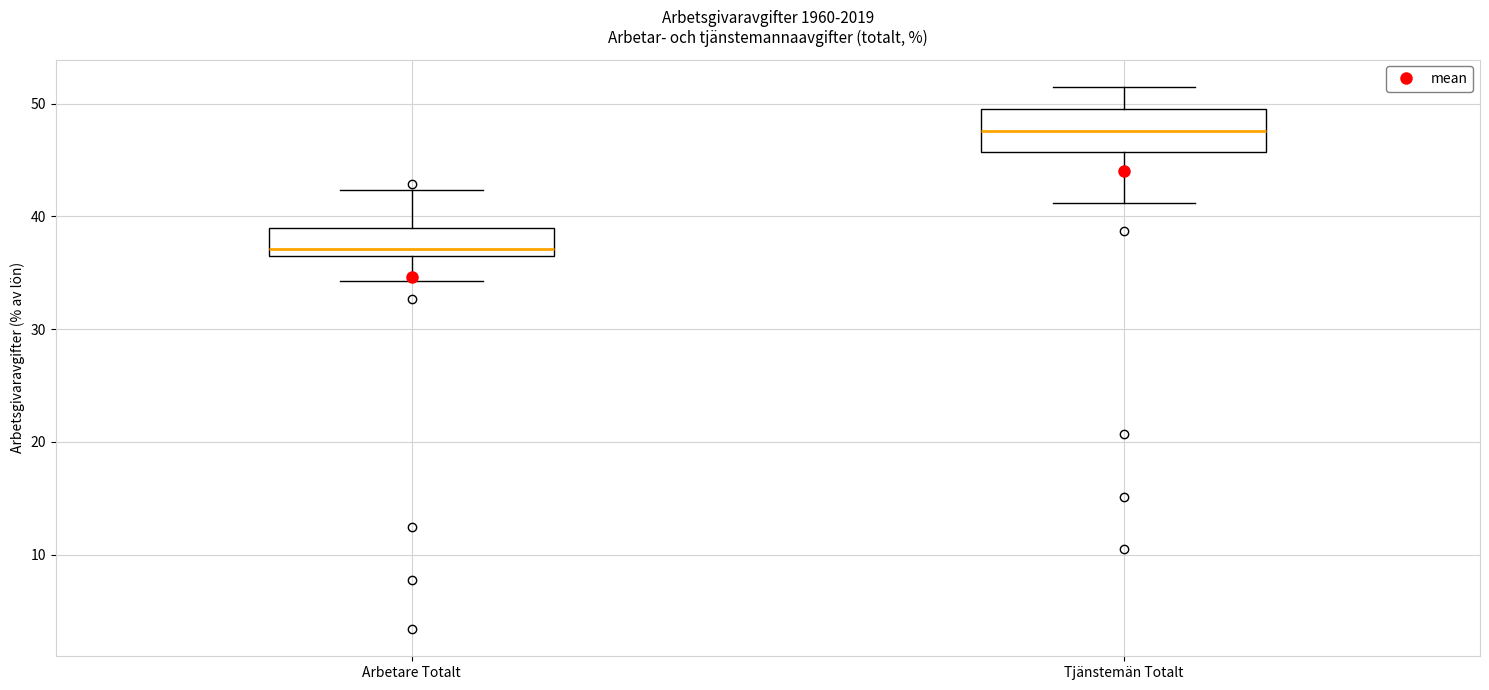

Reading left to right, transcribe this box plot: for each box, give where its median line is, the range the box spans, and where its two whiskers end, as read against the y-axis. The values are not printed on the chart, so give them approximately, as read against the axis.

Arbetare Totalt: median 37, box 36 to 39, whiskers 34 to 42
Tjänstemän Totalt: median 48, box 46 to 50, whiskers 41 to 52